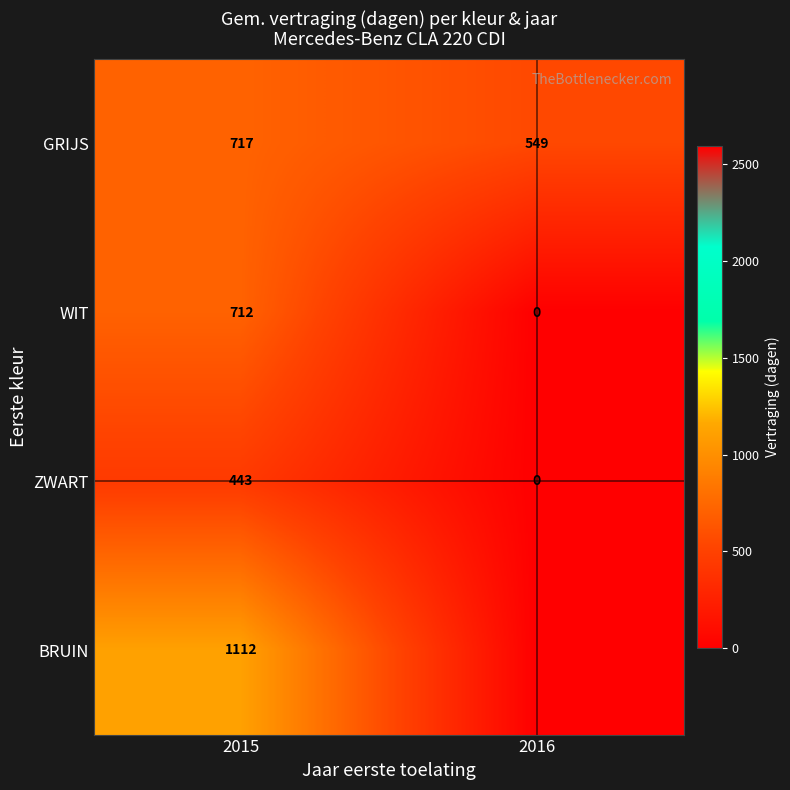

How many series are shown in this chart?

4